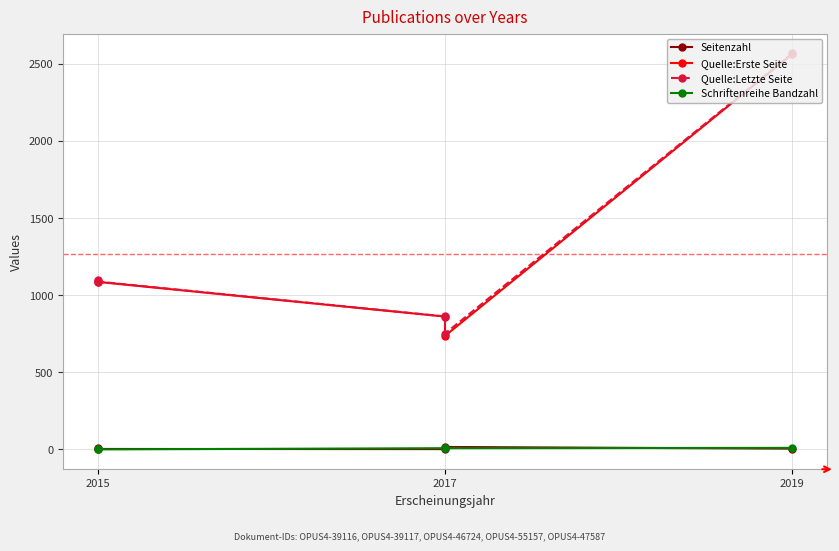

How many values in the Seitenzahl series are below 5?

2